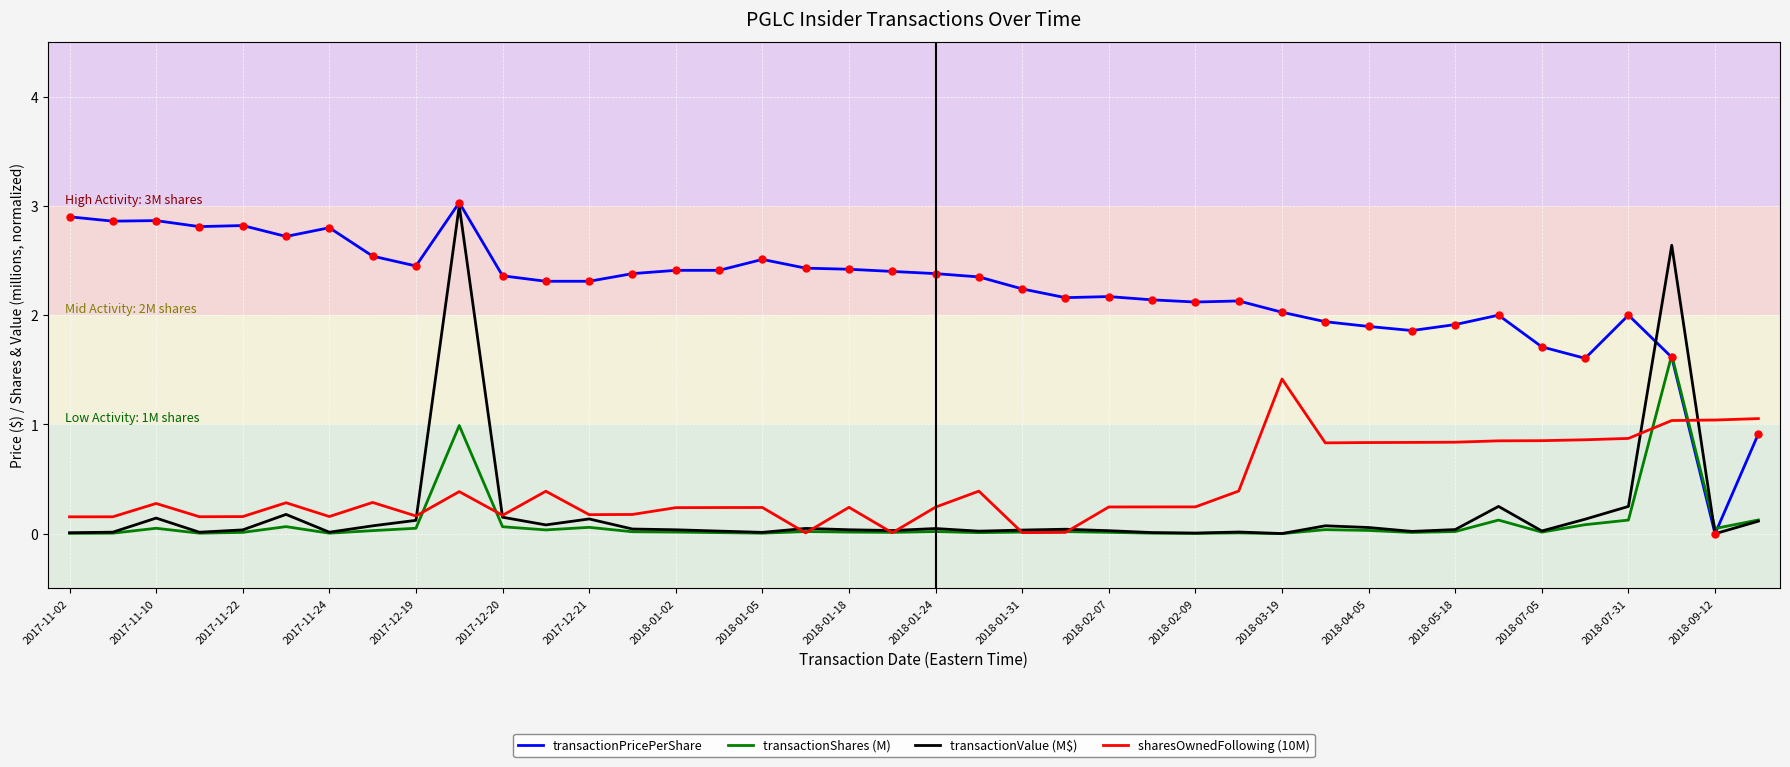

How many intersections are there between sharesOwnedFollowing (10M) and transactionPricePerShare?

1